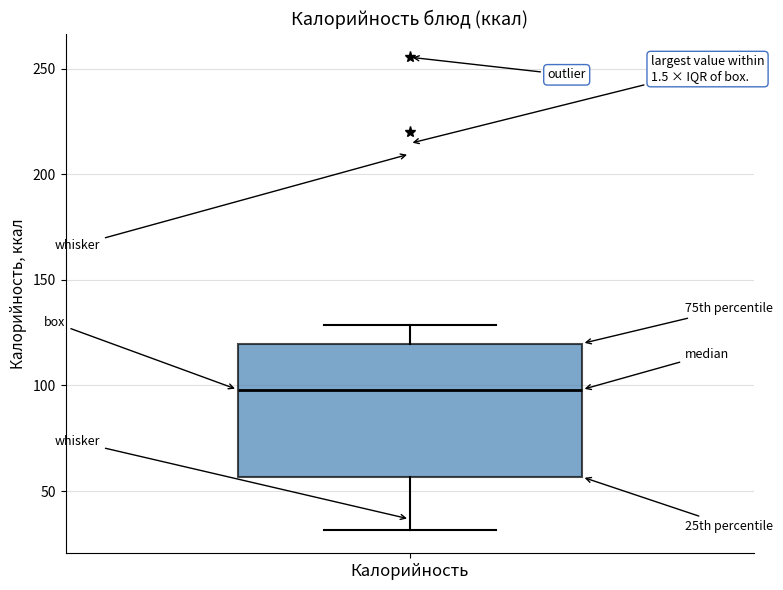

Read this box plot against the y-axis: the position of the median line, the range covered by the box, and the ends of both whiskers. The values are not printed on the chart, so give them approximately, as read against the axis.

median 100, box 55 to 120, whiskers 30 to 130